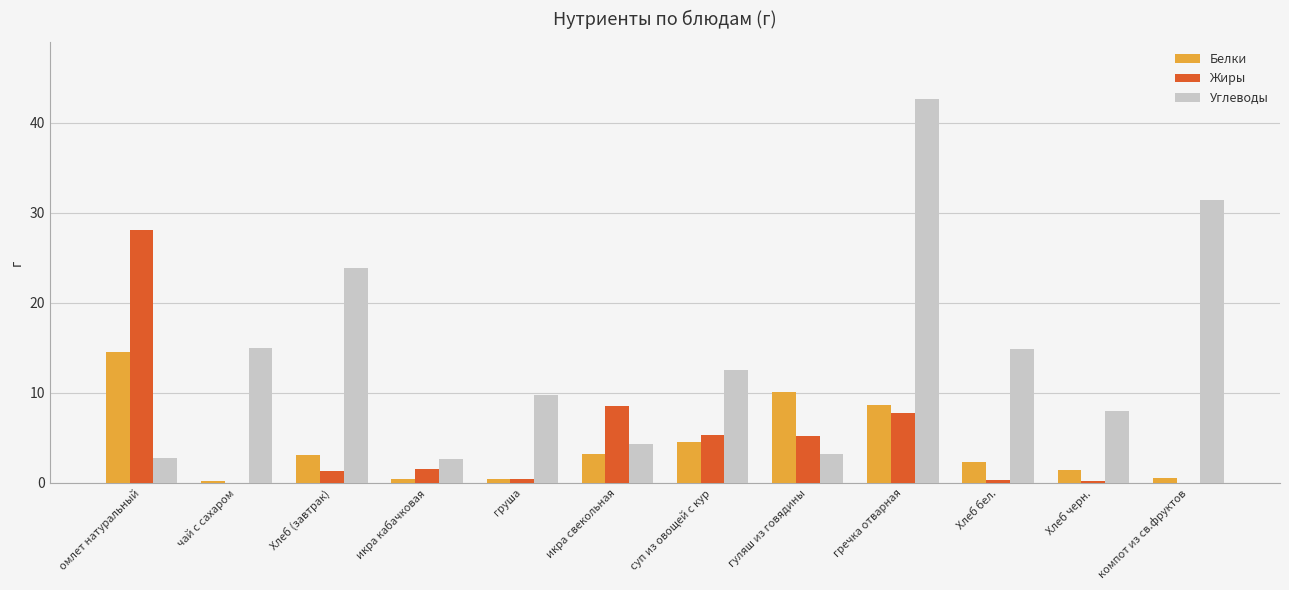

What is the highest value of the Углеводы series?

42.6